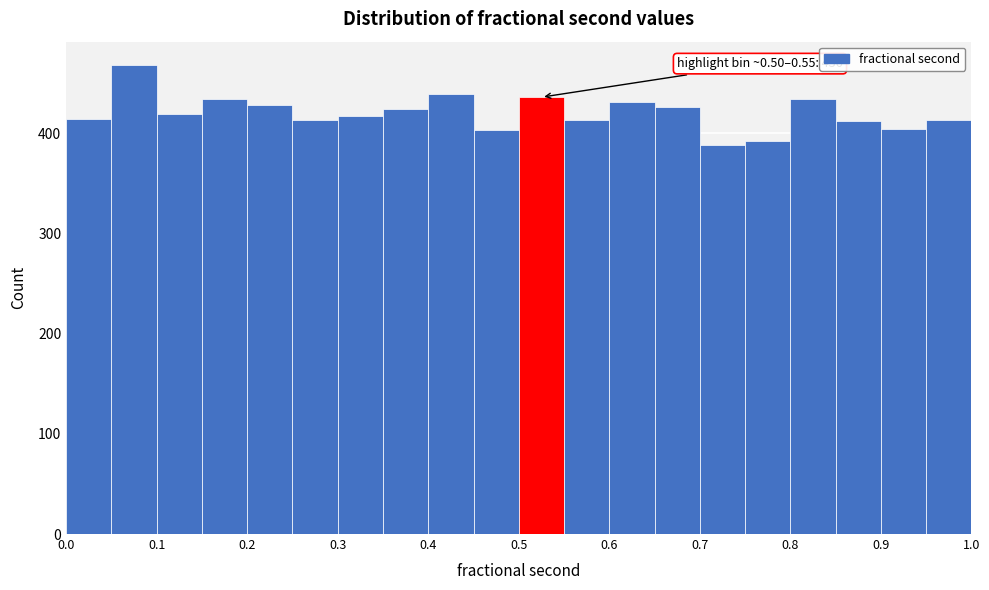

Over which range of the x-axis is the bar tallest?

0.05 to 0.10